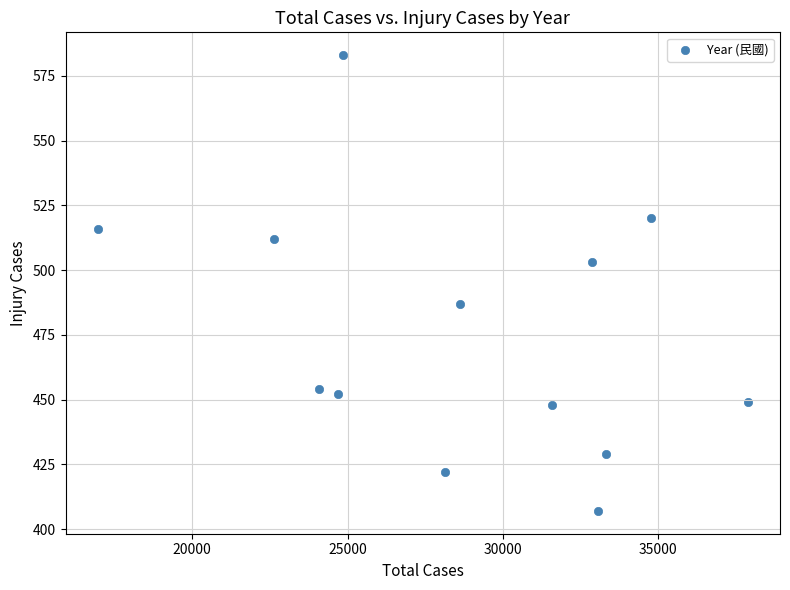

What is the range of X values (max minus min)?

20909